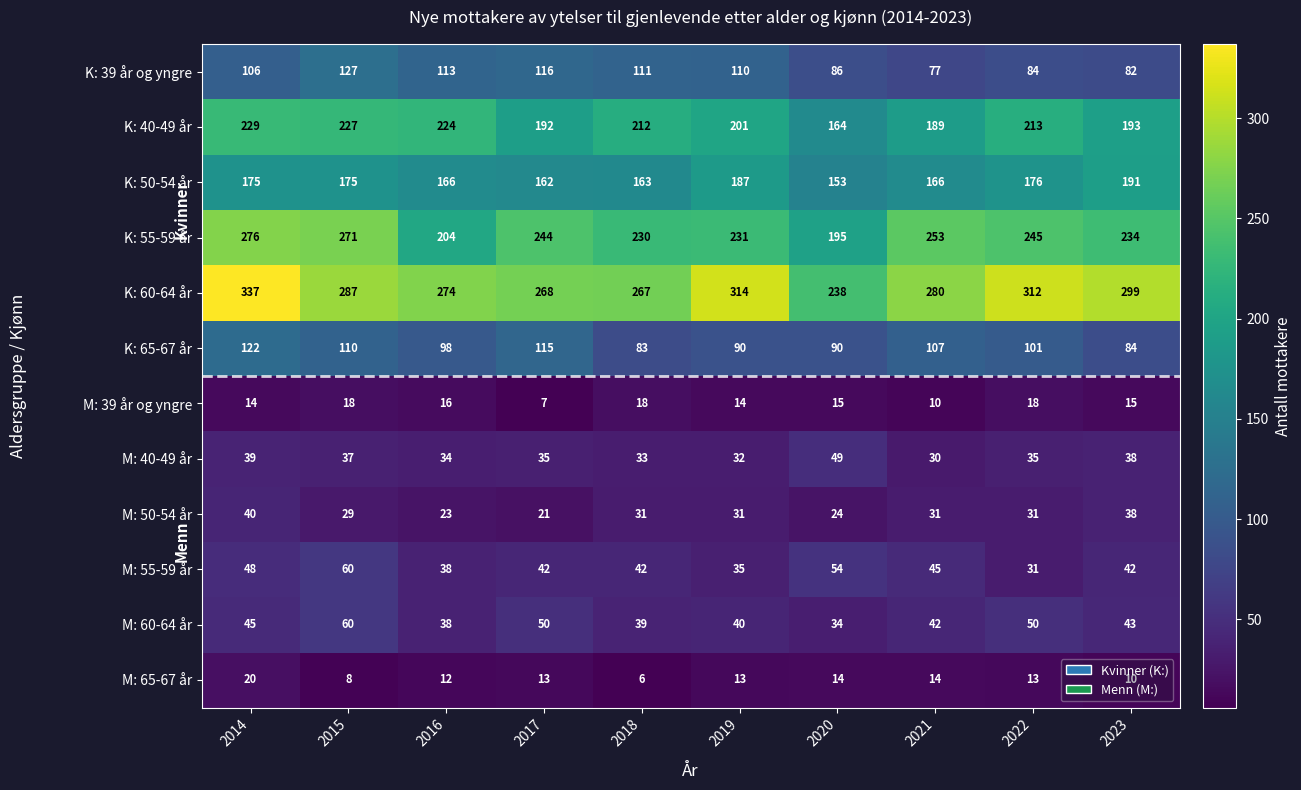

True or false: M: 55-59 år has a value of 74 at 2021.

False